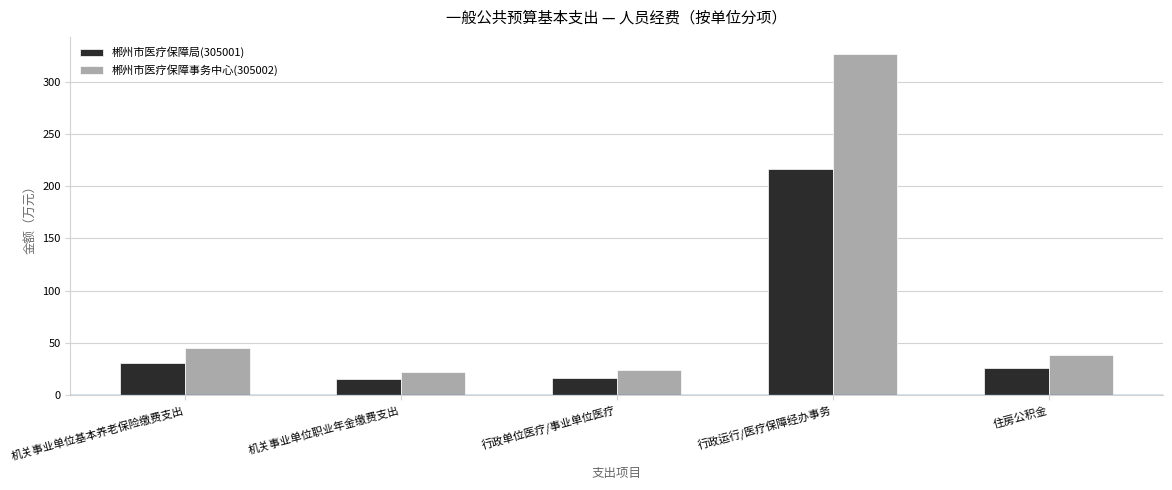

True or false: 郴州市医疗保障事务中心(305002) has a value of 45.0 at 机关事业单位基本养老保险缴费支出.

True